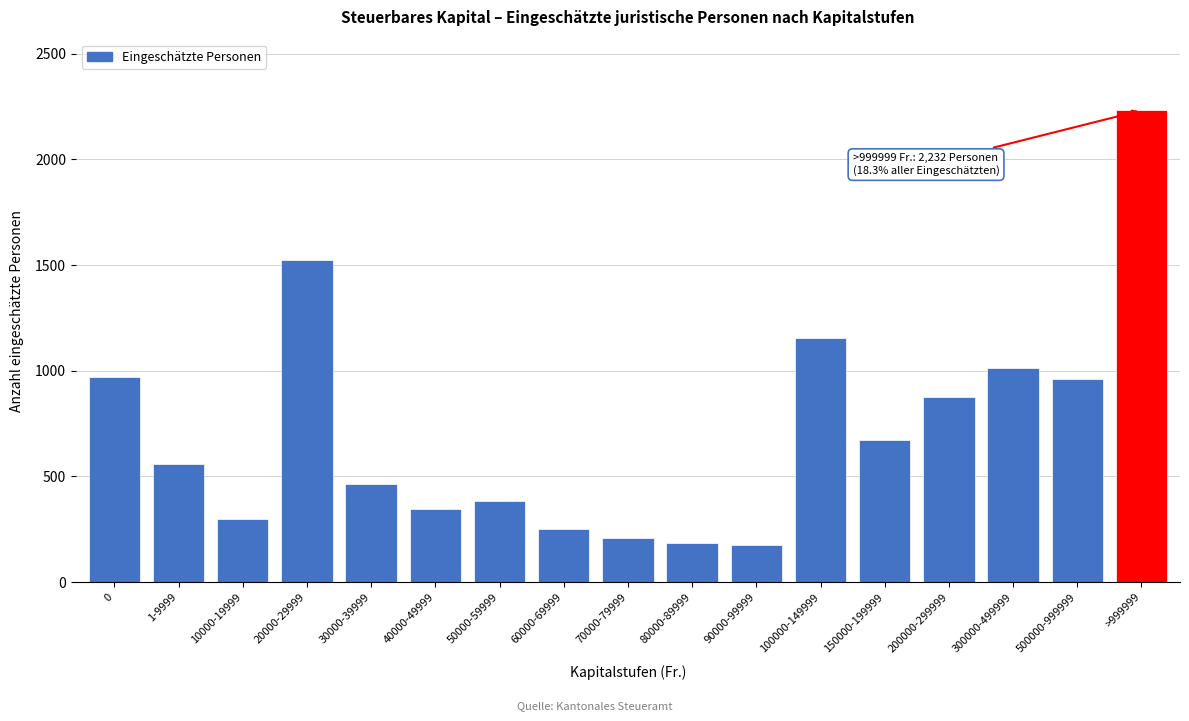

What is the difference between the second highest and second lowest values?

1339